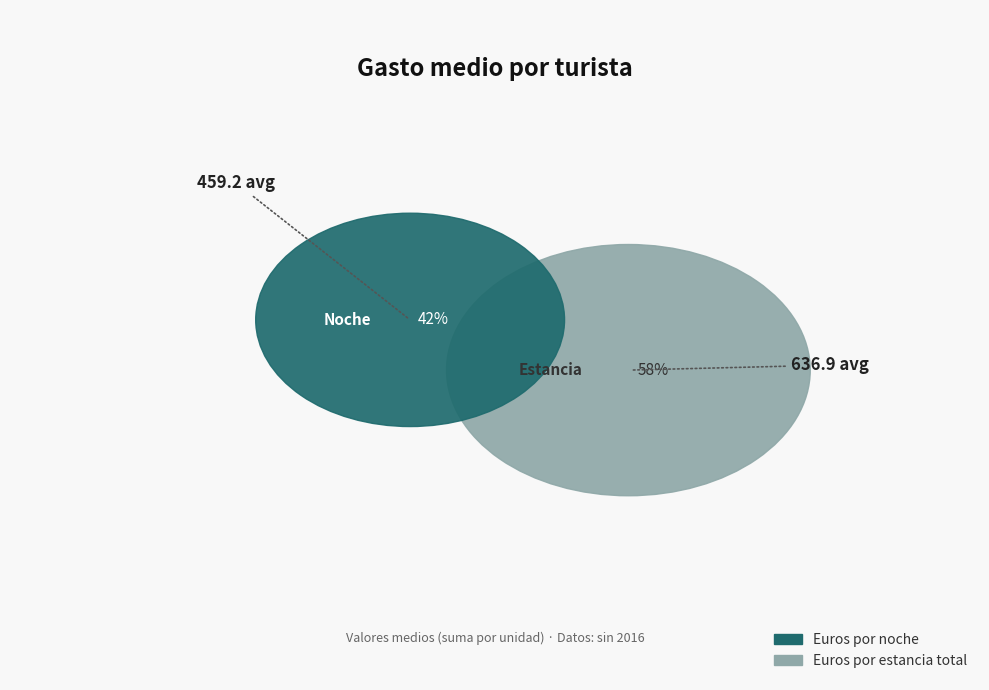

Is 2020 the majority of the pie?

No